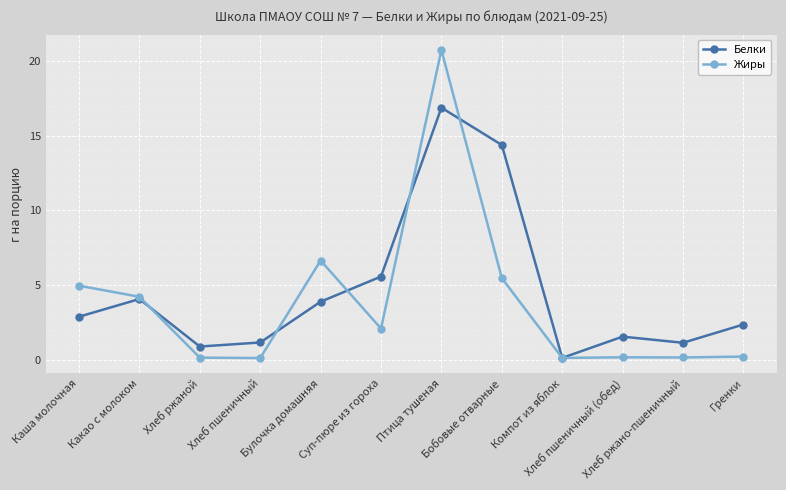

What is the label of the 5th point from the right?

Бобовые отварные